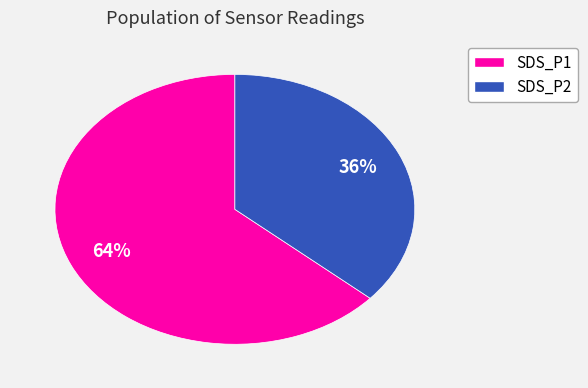

Count the number of slices in the pie.

2